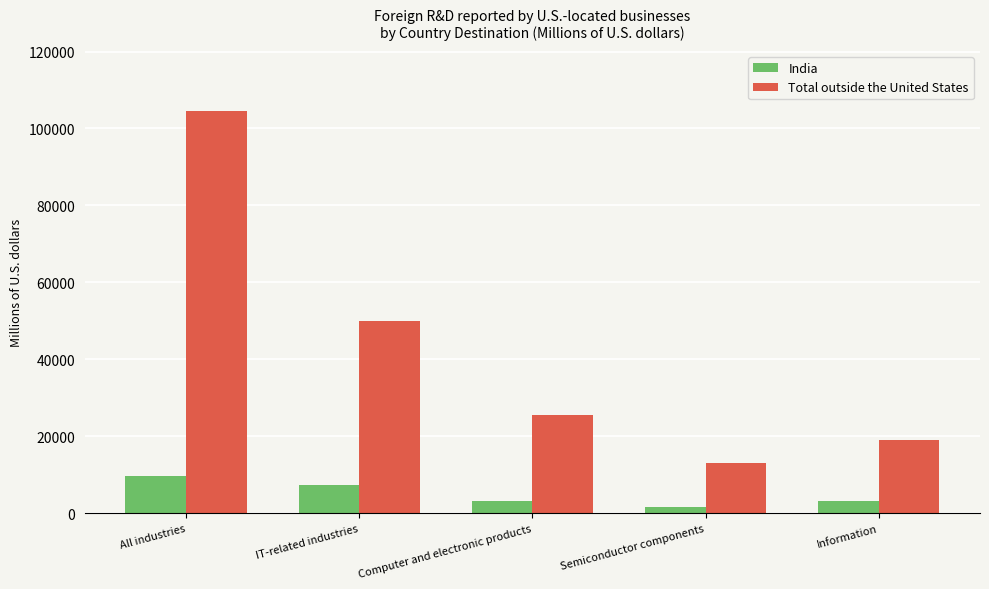

Is it true that Total outside the United States equals 84956 at IT-related industries?

False